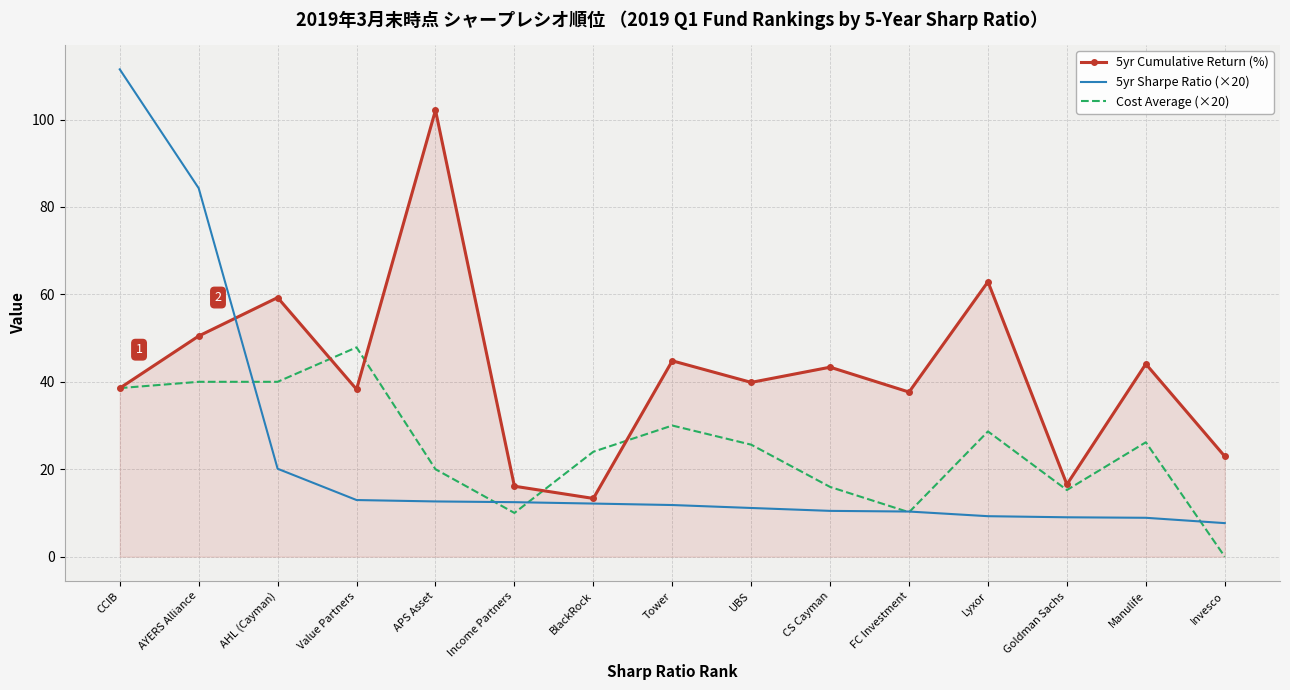

Is it true that 5yr Cumulative Return (%) equals 83.6 at AYERS Alliance?

False